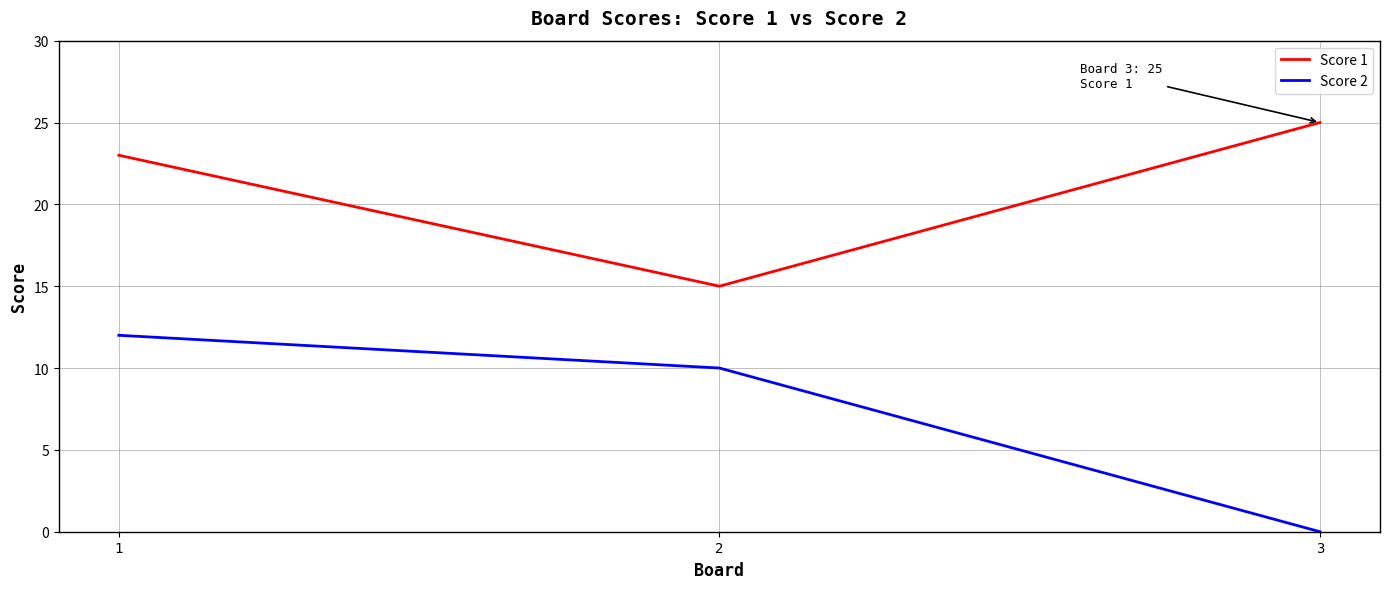

What is the difference between the Score 2 values at 1 and 3?

12